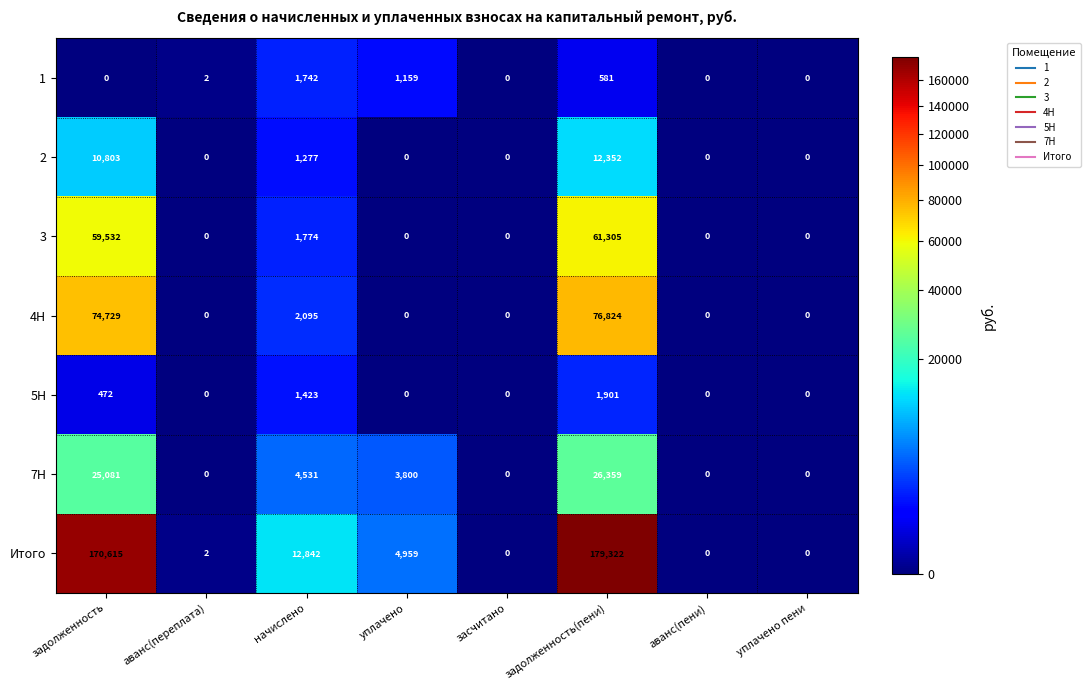

What is the greatest value displayed?

179322